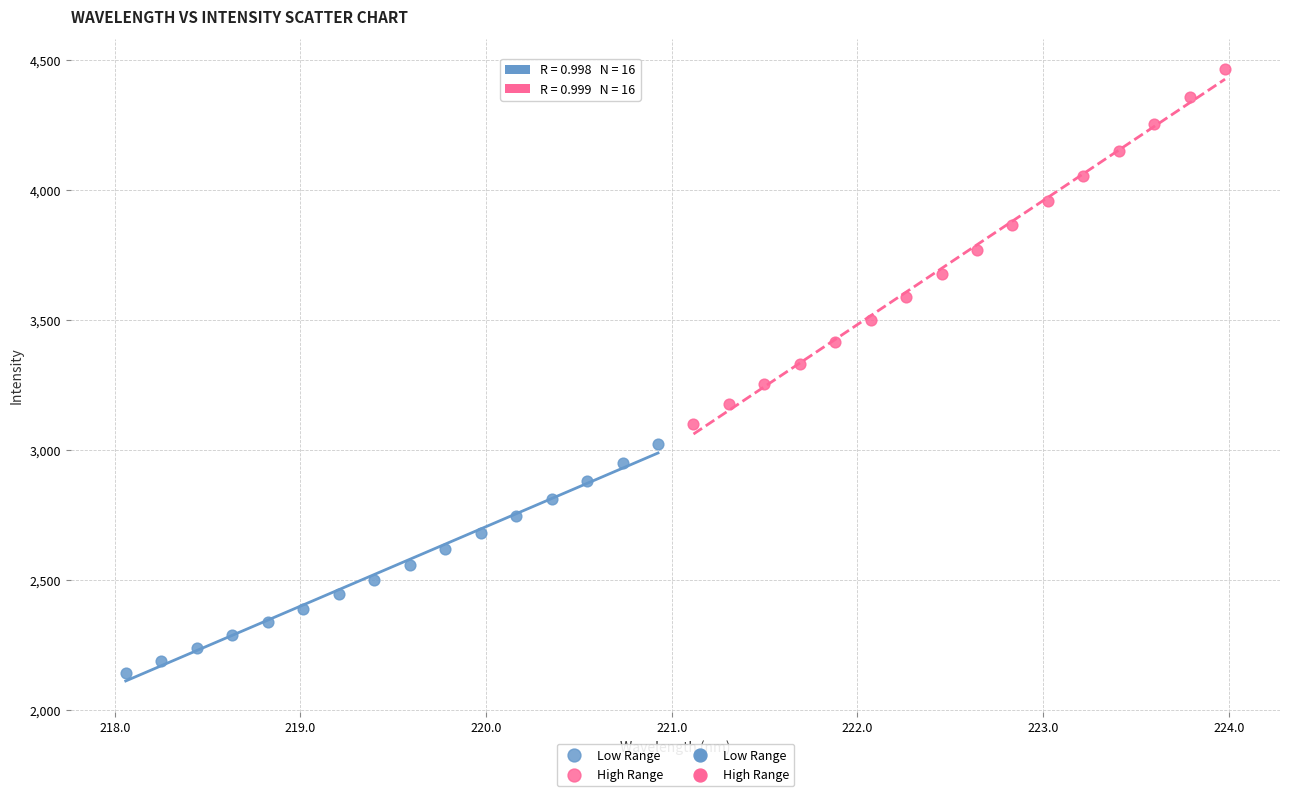

Which series reaches the minimum Y coordinate?

Low Range